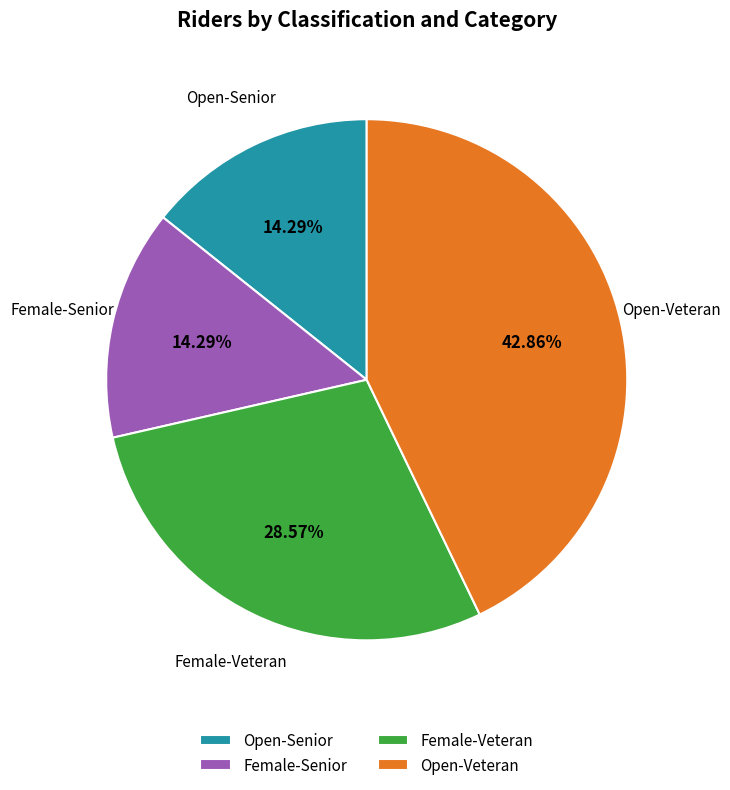

Do Open-Senior and Open-Veteran together represent more than half of the pie?

Yes